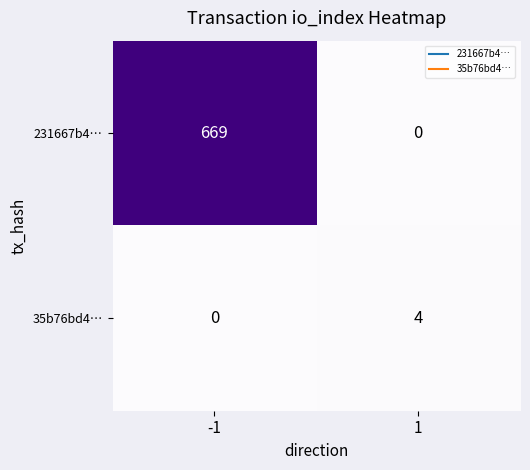

How many categories are shown in the chart?

2